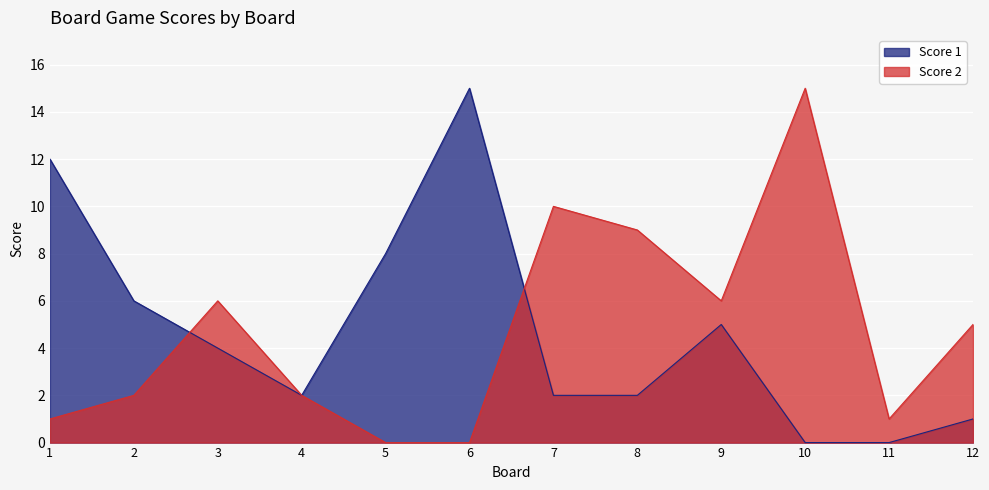

List the labels in order of Score 1 value, largest first.

6, 1, 5, 2, 9, 3, 4, 7, 8, 12, 10, 11